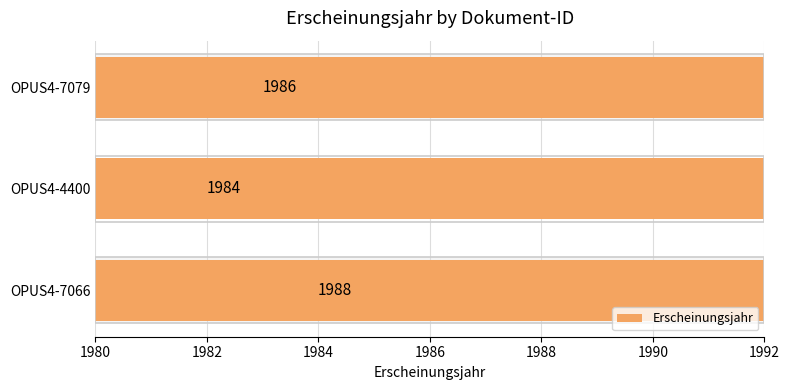

How many data points does each series have?

3